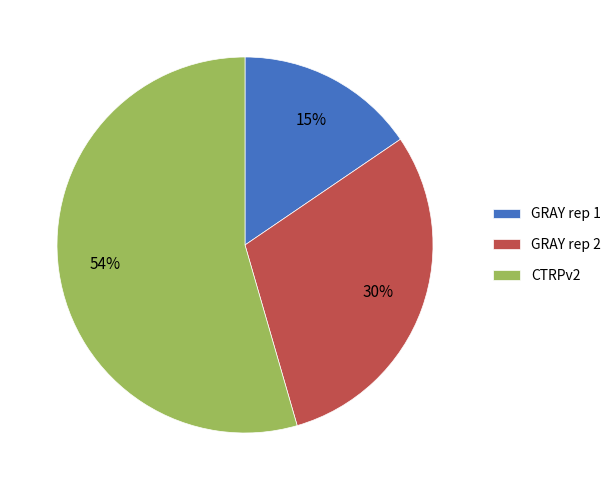

Is there a majority slice in this chart?

Yes